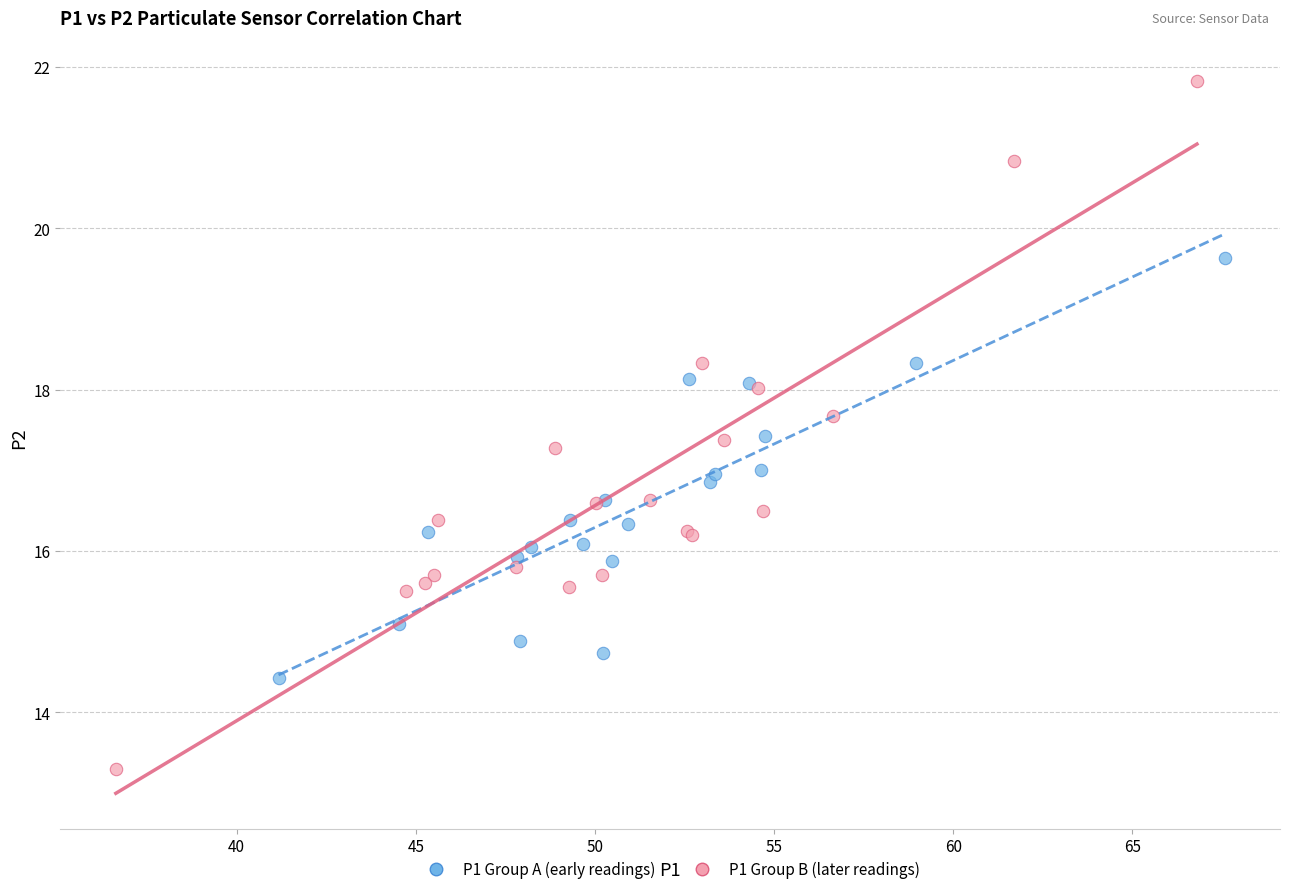

Which series reaches the minimum Y coordinate?

P1 Group B (later readings)